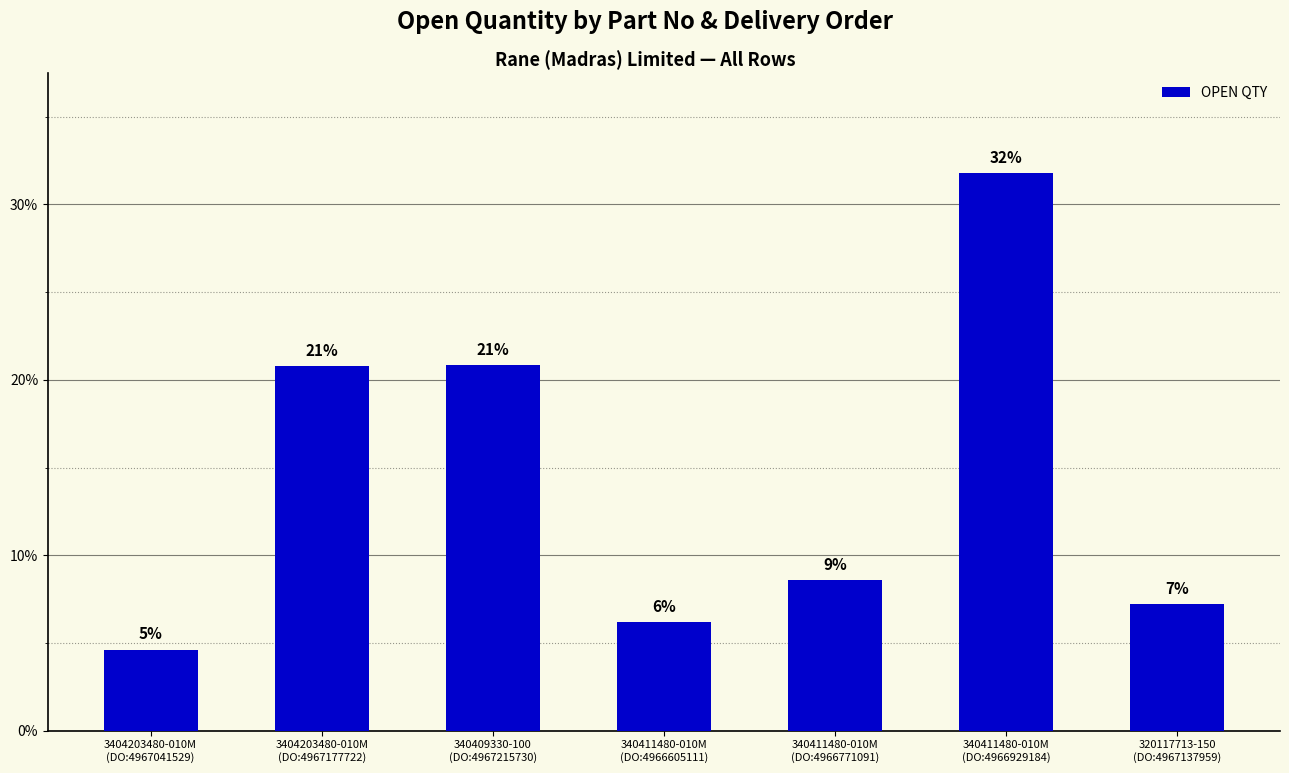

Are the bars horizontal?

No